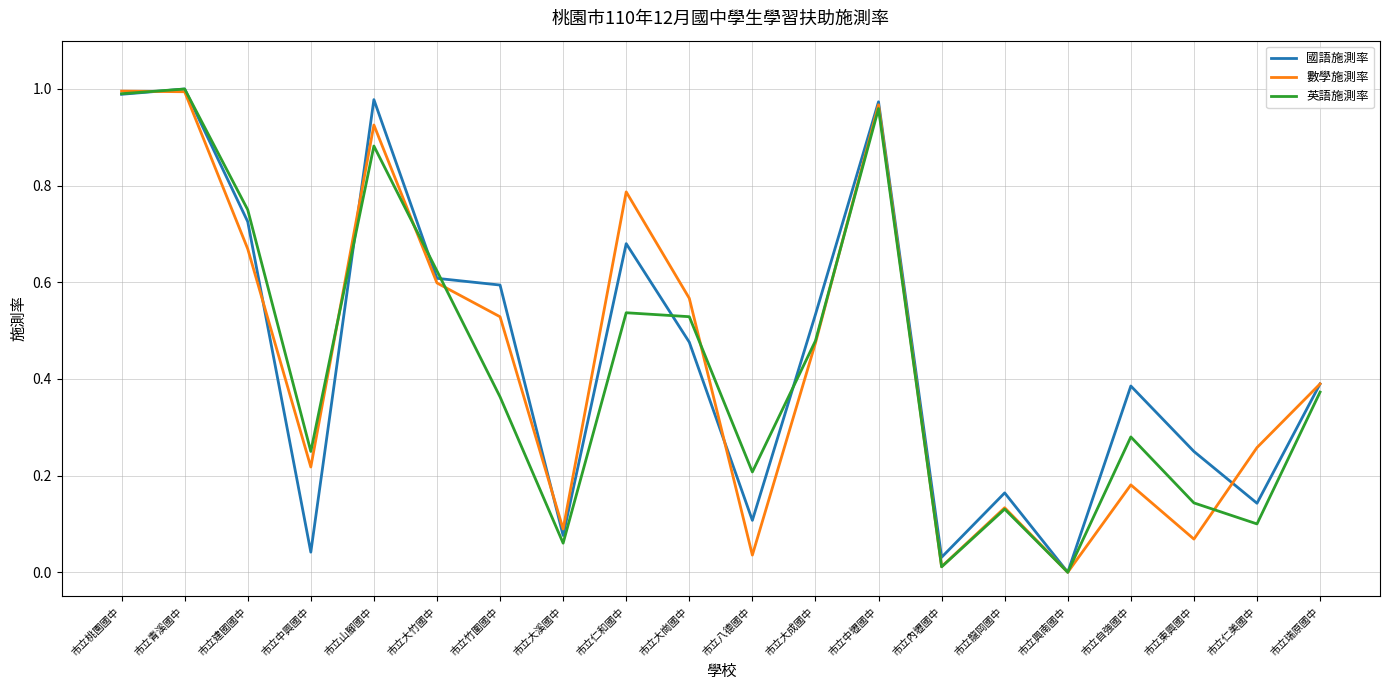

Where is 英語施測率 nearest to the value 0?

市立興南國中